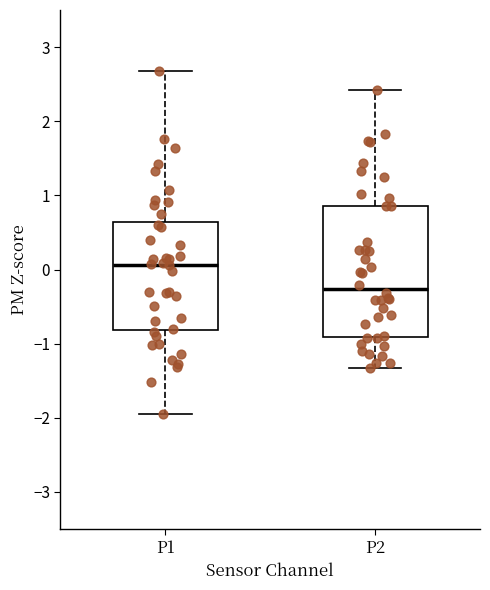

Which box has the lowest median line?

P2